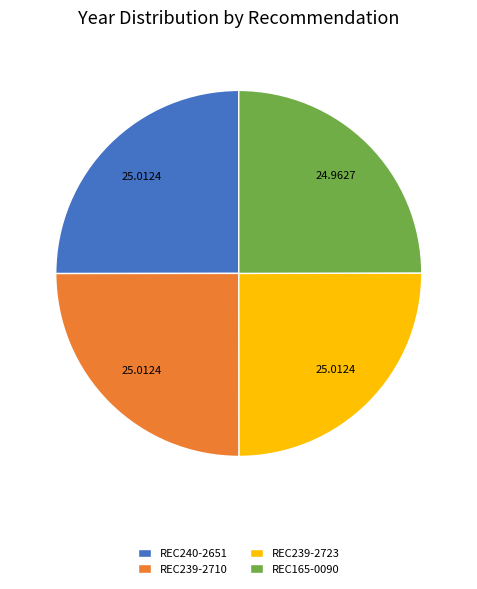

Approximately how many times larger is the value at REC165-0090 compared to REC239-2723?

1.0